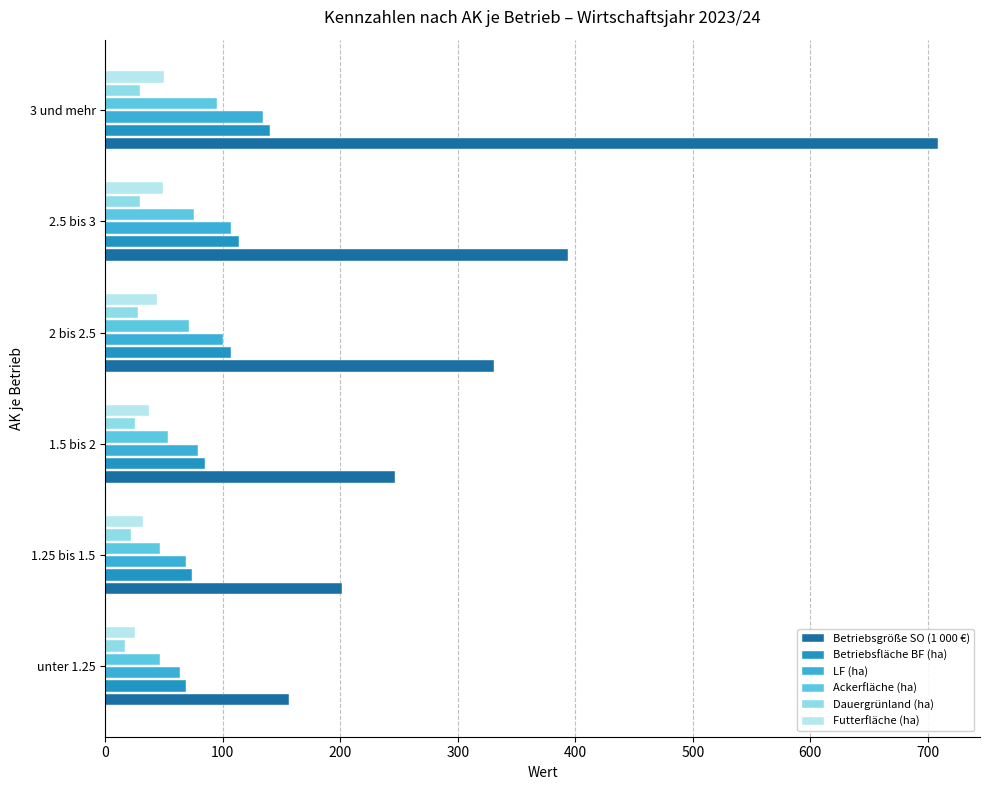

Which series has the largest range (max minus min)?

Betriebsgröße SO (1 000 €)